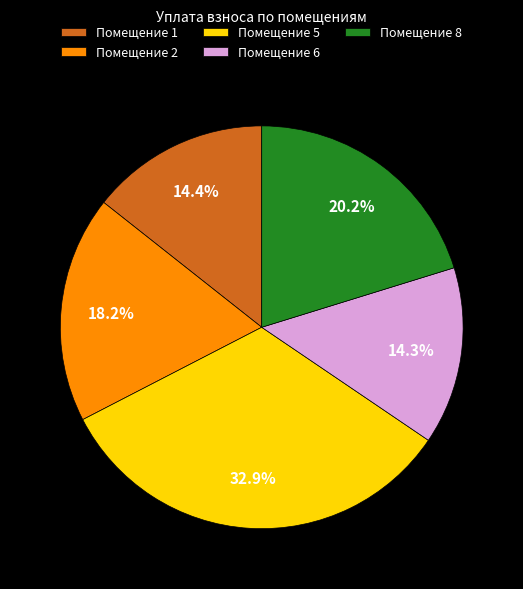

How many slices are in this pie chart?

5